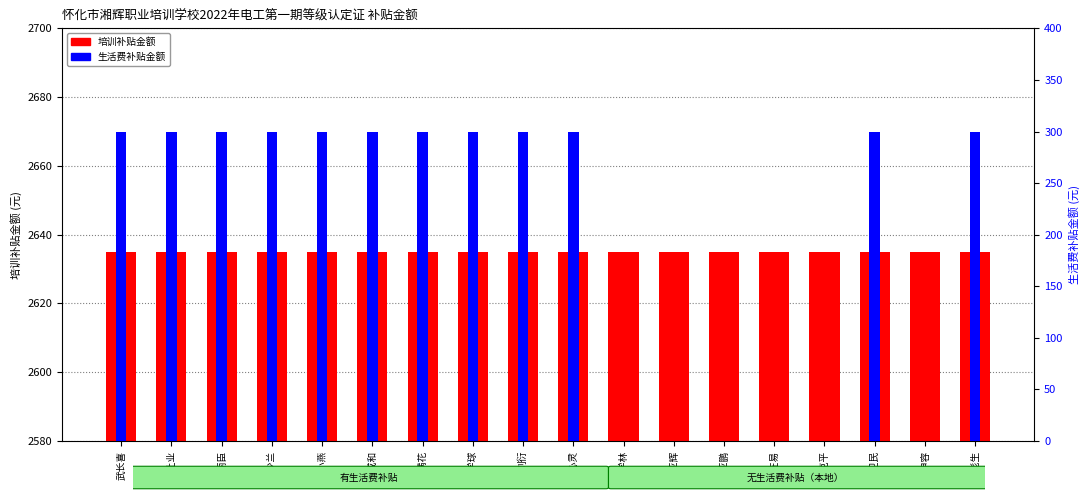

Reading left to right, list all the values displayed in this chart.

培训补贴金额: 武长喜=2635	刘让业=2635	张丽臣=2635	林少兰=2635	瞿小燕=2635	杨成和=2635	刘满花=2635	颜学球=2635	刘衍=2635	张心灵=2635	颜学林=2635	张亚辉=2635	张亚鹏=2635	张在易=2635	颜克平=2635	王卫民=2635	张申容=2635	舒彪生=2635
生活费补贴金额: 武长喜=300	刘让业=300	张丽臣=300	林少兰=300	瞿小燕=300	杨成和=300	刘满花=300	颜学球=300	刘衍=300	张心灵=300	颜学林=0	张亚辉=0	张亚鹏=0	张在易=0	颜克平=0	王卫民=300	张申容=0	舒彪生=300